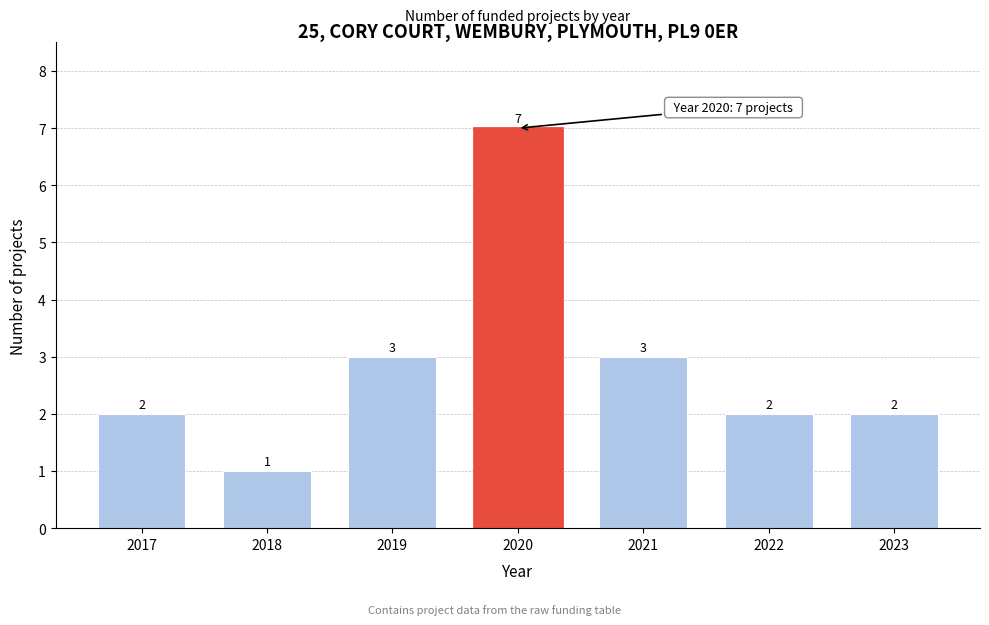

Reading left to right, extract all data points from this chart.

2017=2	2018=1	2019=3	2020=7	2021=3	2022=2	2023=2